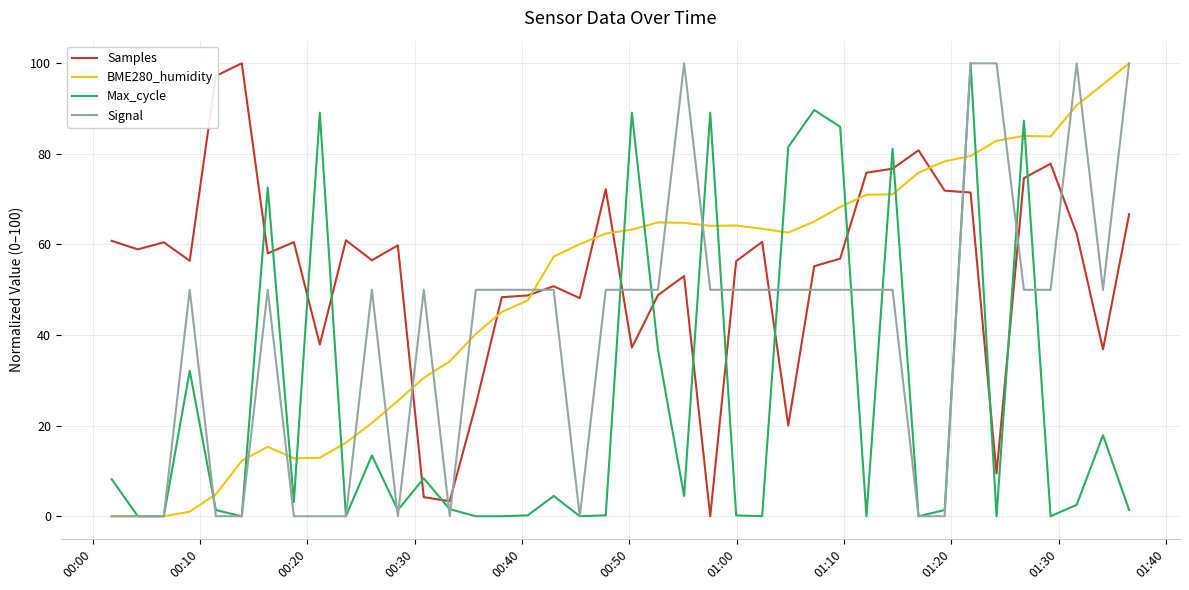

What is the highest value of the BME280_humidity series?

100.0